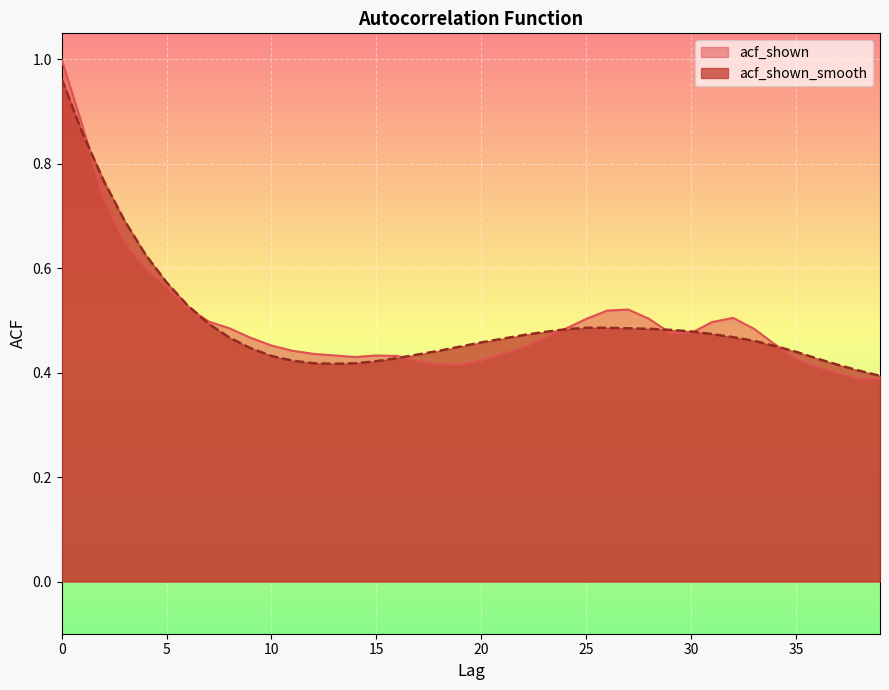

Reading right to left, extract all data points from this chart.

acf_shown: 0.4	0.4	0.4	0.4	0.4	0.5	0.5	0.5	0.5	0.5	0.5	0.5	0.5	0.5	0.5	0.5	0.5	0.4	0.4	0.4	0.4	0.4	0.4	0.4	0.4	0.4	0.4	0.4	0.4	0.5	0.5	0.5	0.5	0.5	0.6	0.6	0.7	0.7	0.9	1.0
acf_shown_smooth: 0.4	0.4	0.4	0.4	0.4	0.5	0.5	0.5	0.5	0.5	0.5	0.5	0.5	0.5	0.5	0.5	0.5	0.5	0.5	0.5	0.5	0.4	0.4	0.4	0.4	0.4	0.4	0.4	0.4	0.4	0.4	0.5	0.5	0.5	0.6	0.6	0.7	0.8	0.9	1.0